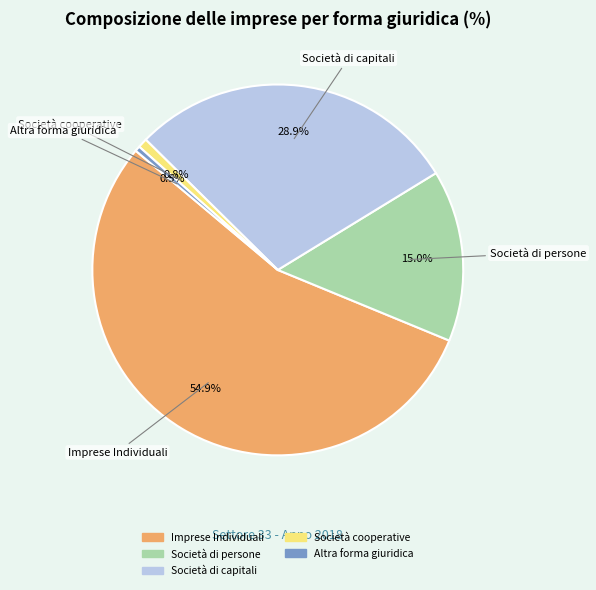

To the nearest percent, what is the difference between the largest and smallest slice percentages?

54%